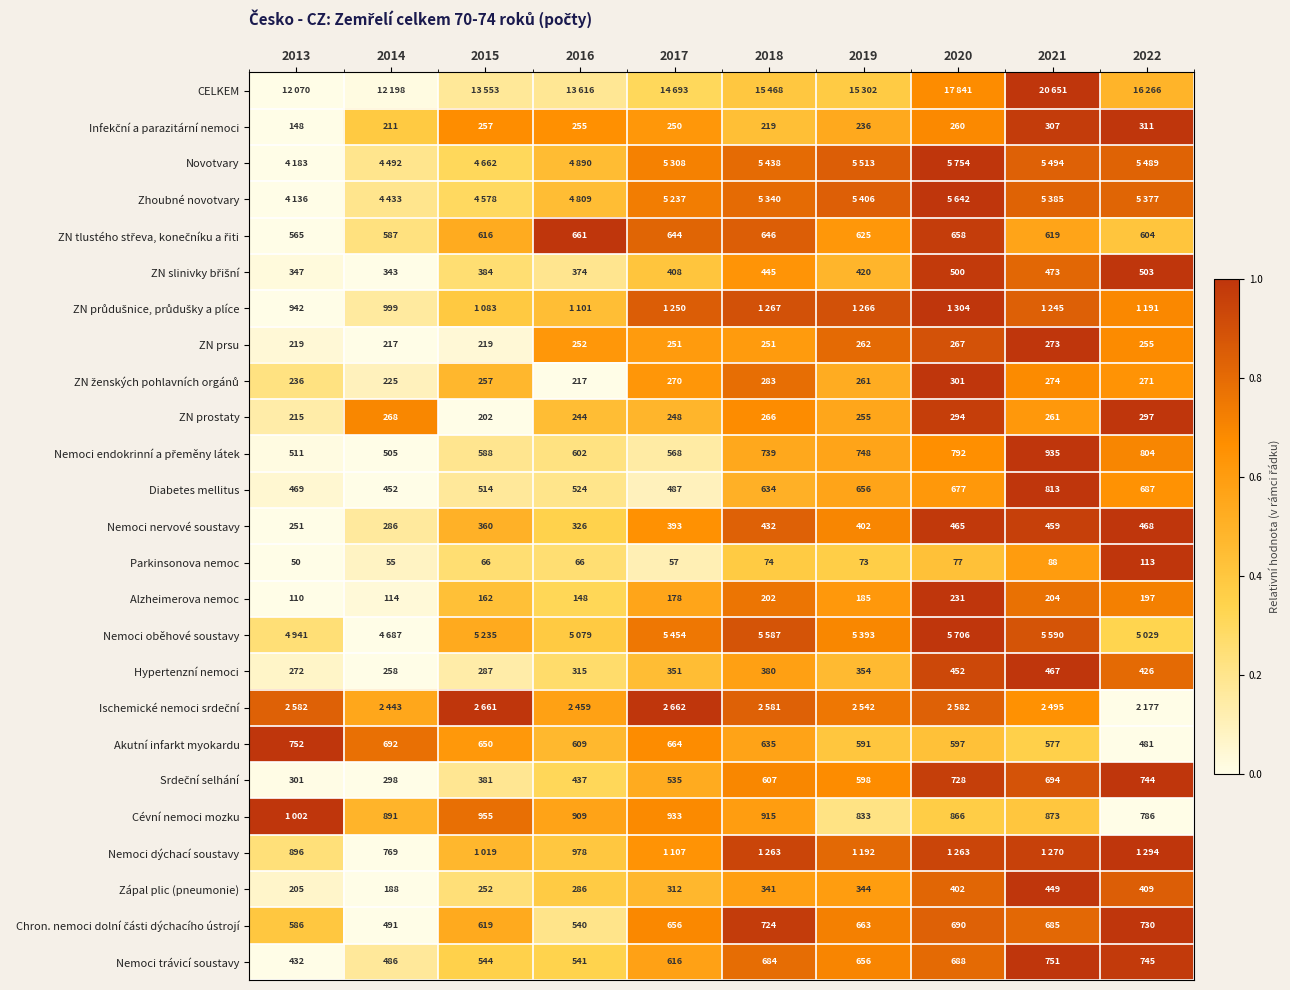

Rank the categories by Zhoubné novotvary value from highest to lowest.

2020, 2019, 2021, 2022, 2018, 2017, 2016, 2015, 2014, 2013